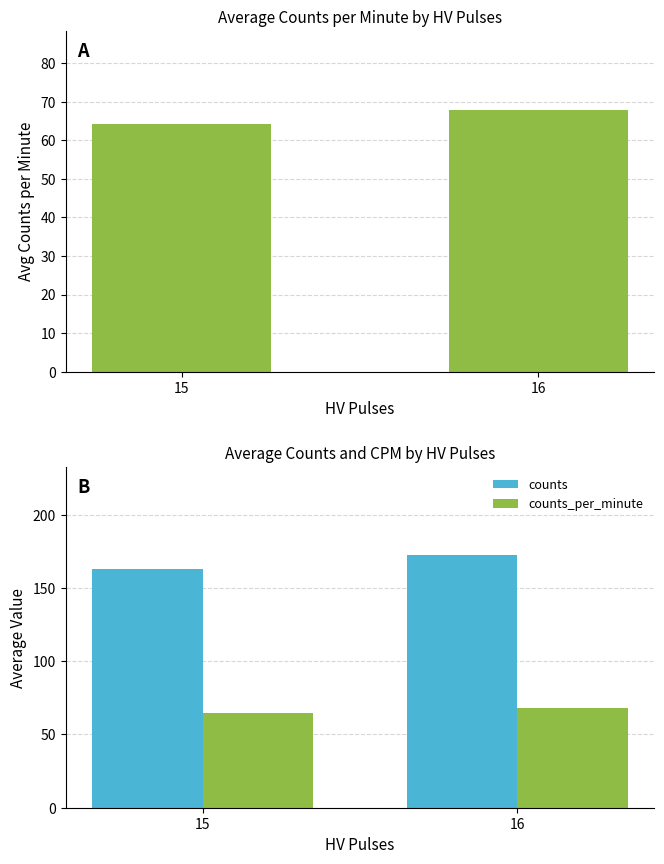

Is the value of counts at 15 greater than the value of counts_per_minute at 15?

Yes